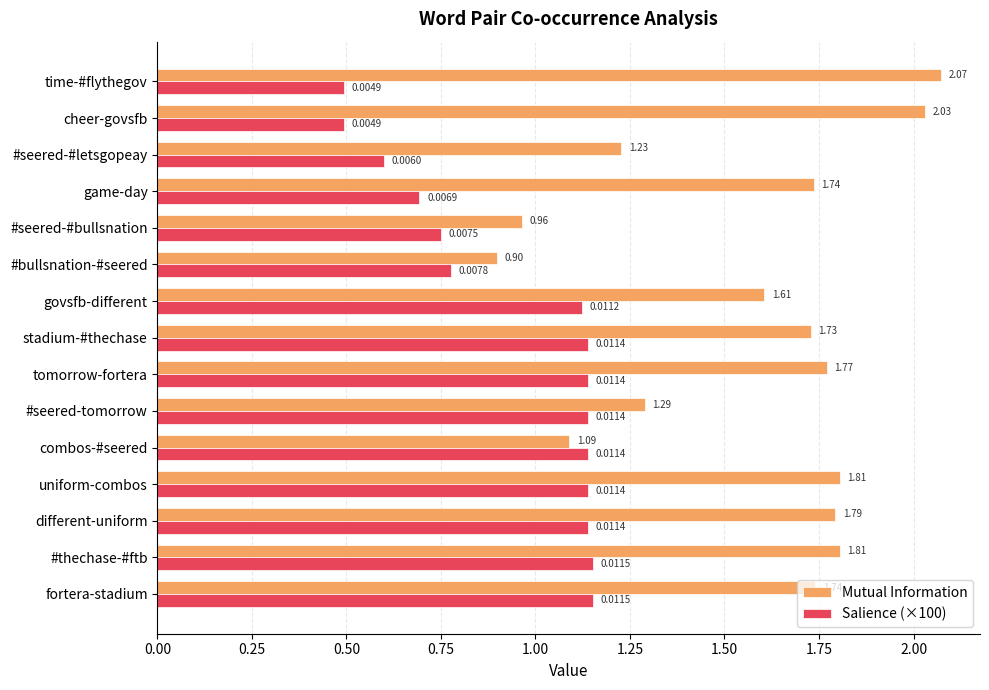

Which label corresponds to the largest value in the chart?

time-#flythegov